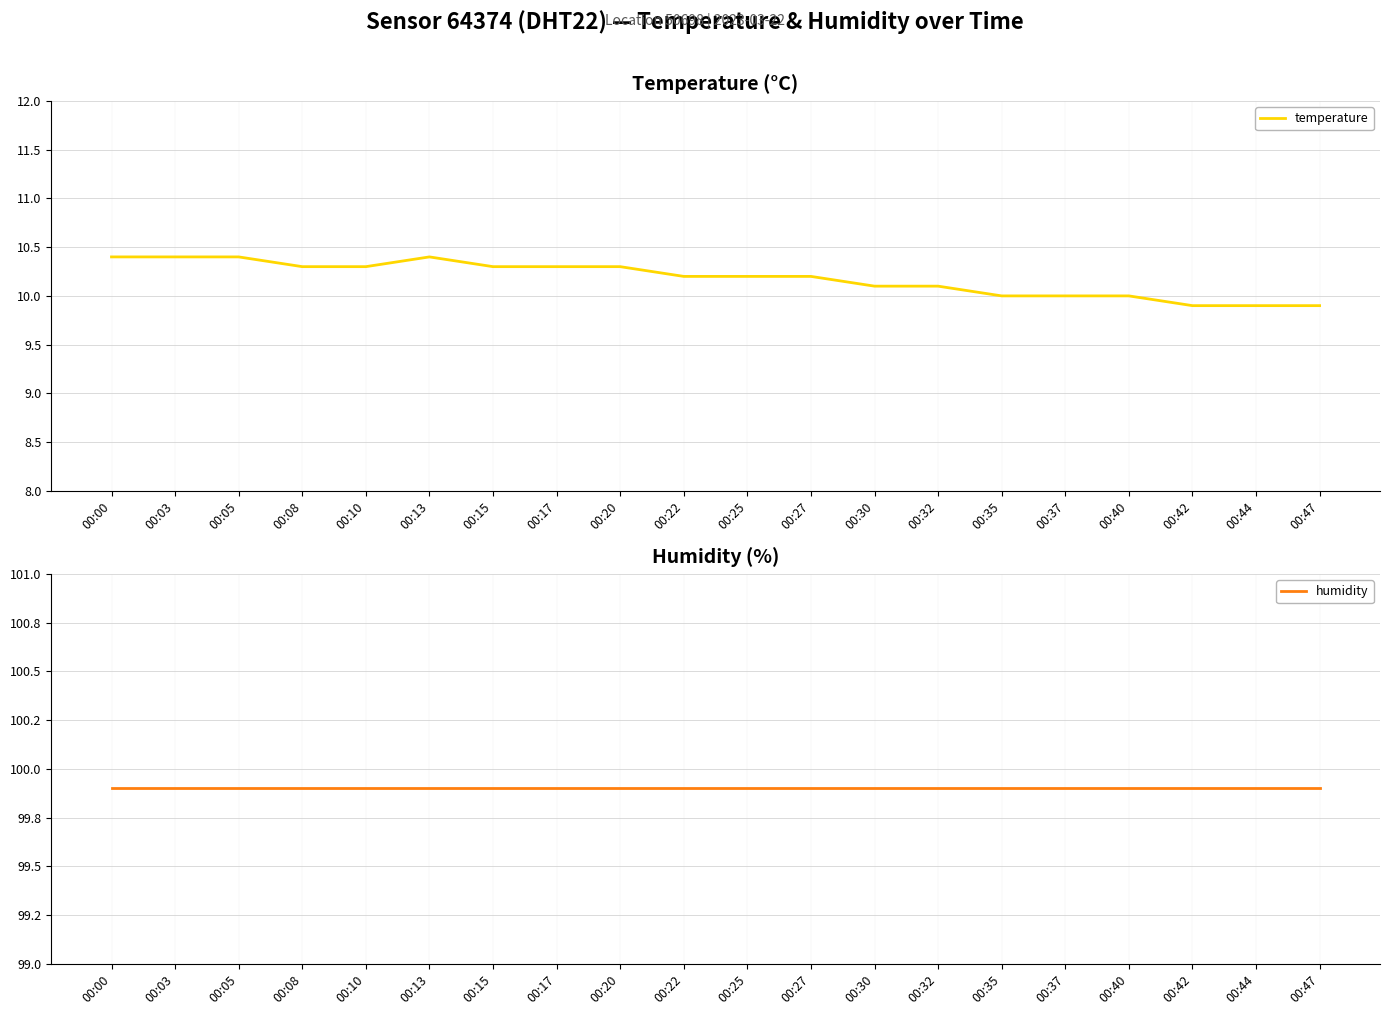

Is it true that humidity equals 55.7 at 00:22?

False